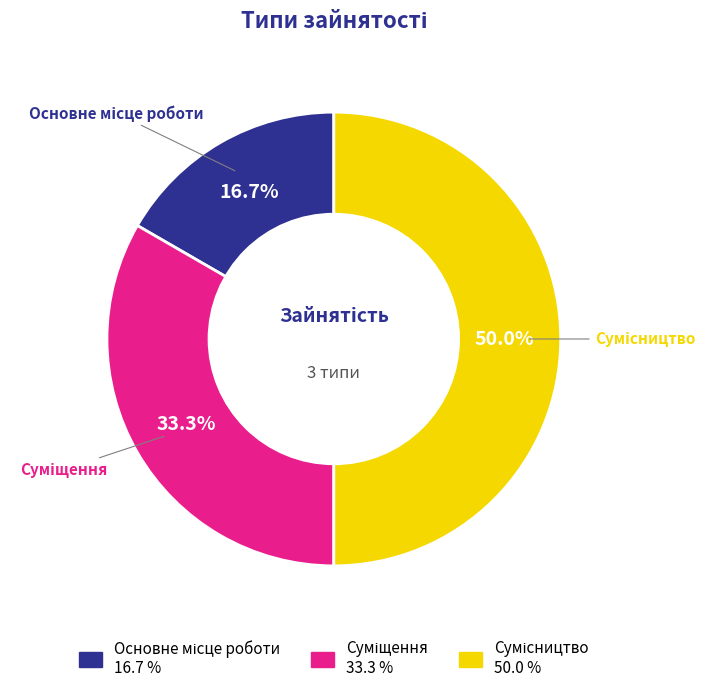

How many slices are in this pie chart?

3